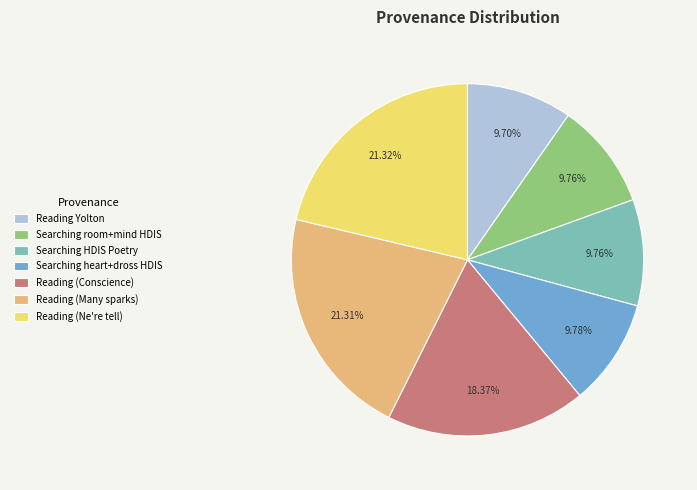

Approximately how many times larger is the value at Reading Yolton compared to Reading (Ne're tell)?

0.5